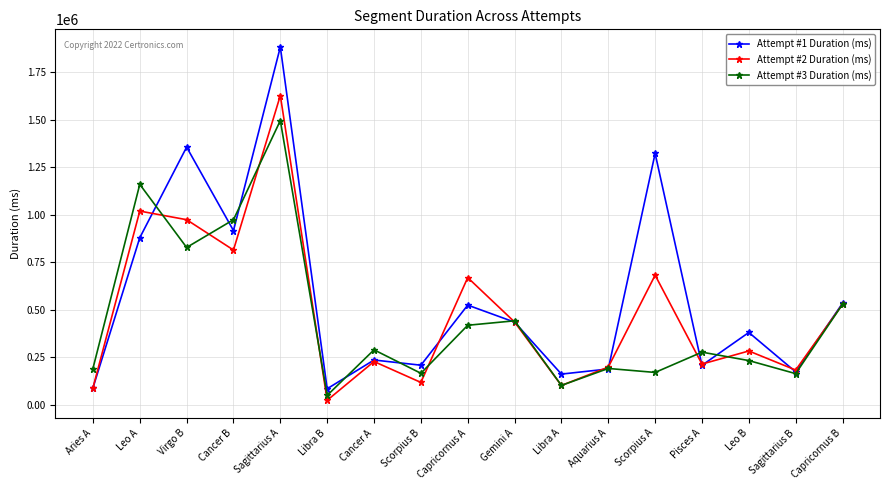

What is the sum of the Attempt #1 Duration (ms) values at Scorpius B and Libra A?

368674